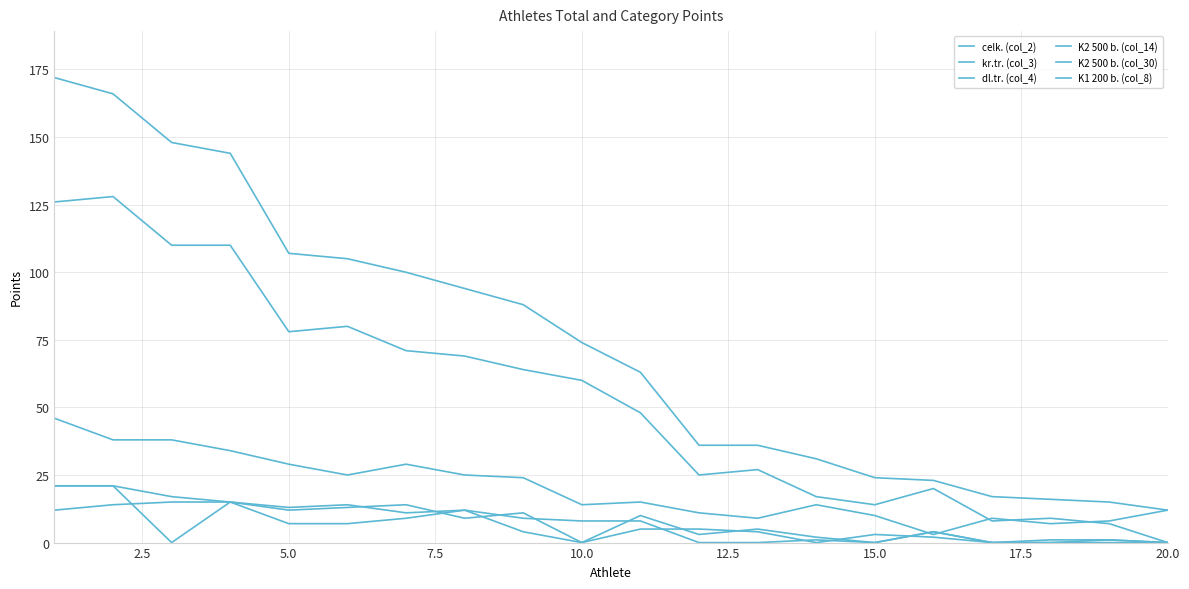

Does the chart display data point markers on the line(s)?

No